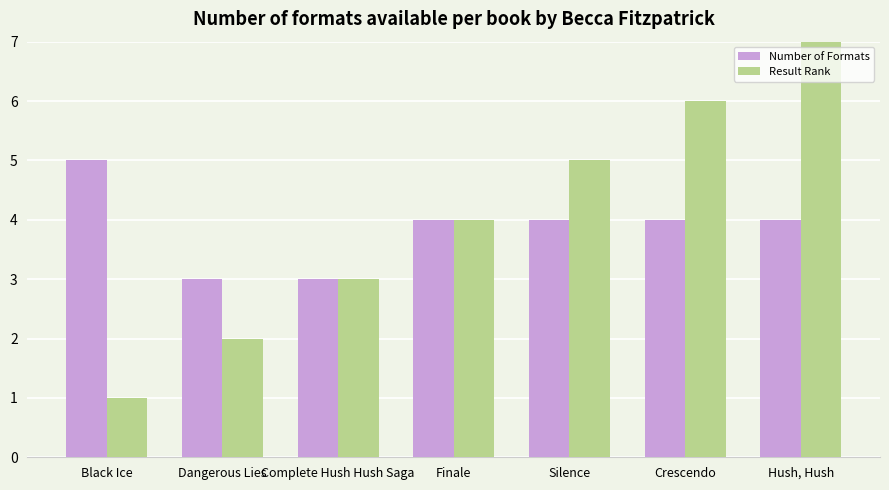

Is it true that Number of Formats equals 4 at Complete Hush Hush Saga?

False